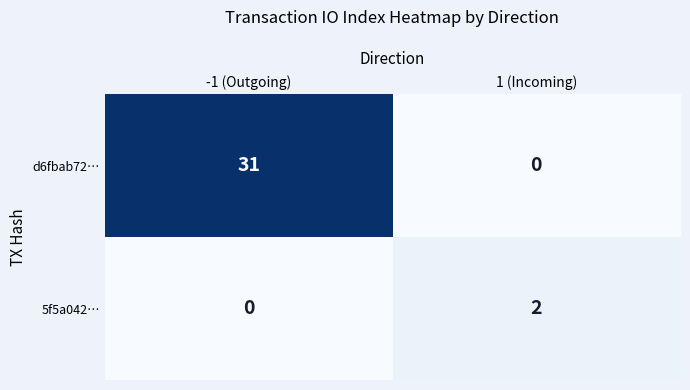

Is it true that d6fbab72… equals 31 at -1 (Outgoing)?

True